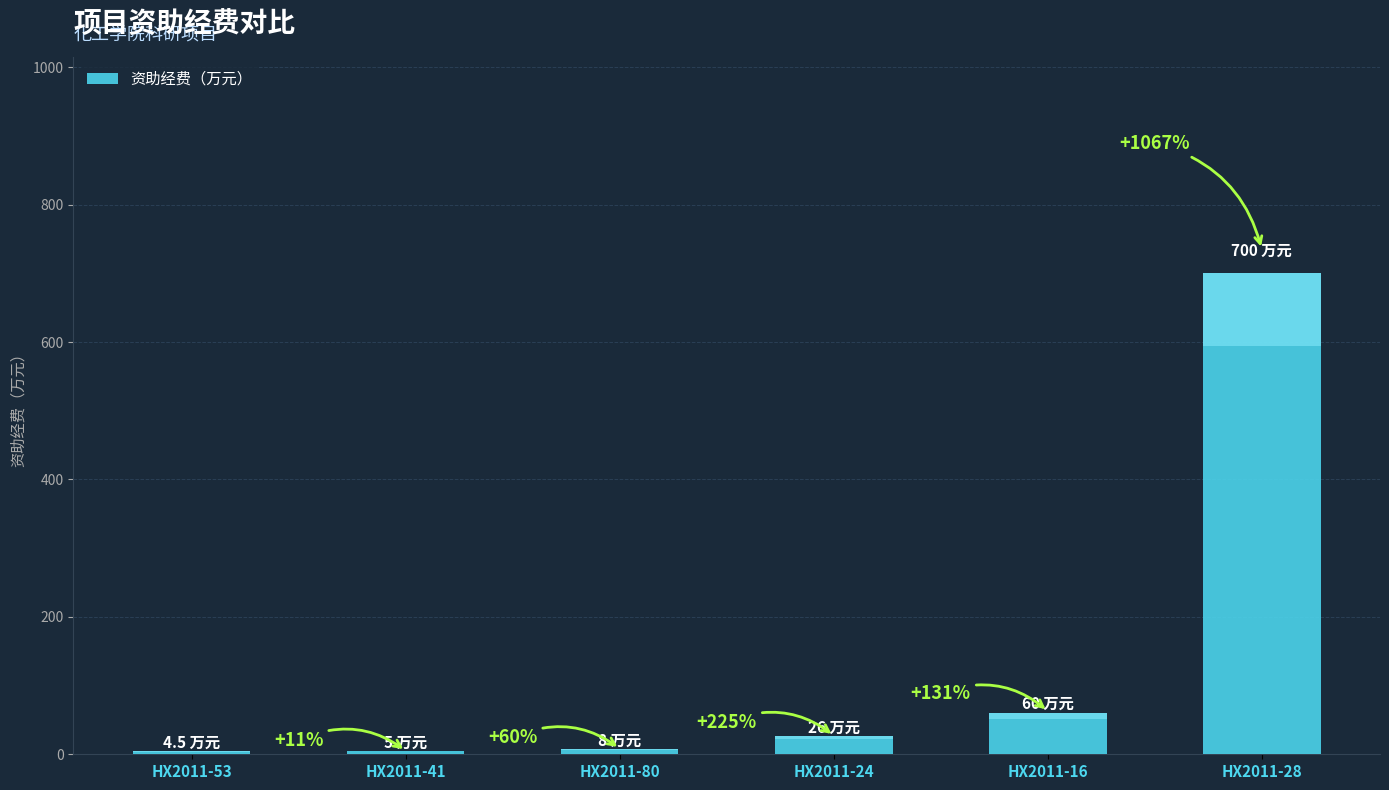

Approximately how many times larger is the value at HX2011-28 compared to HX2011-80?

87.5